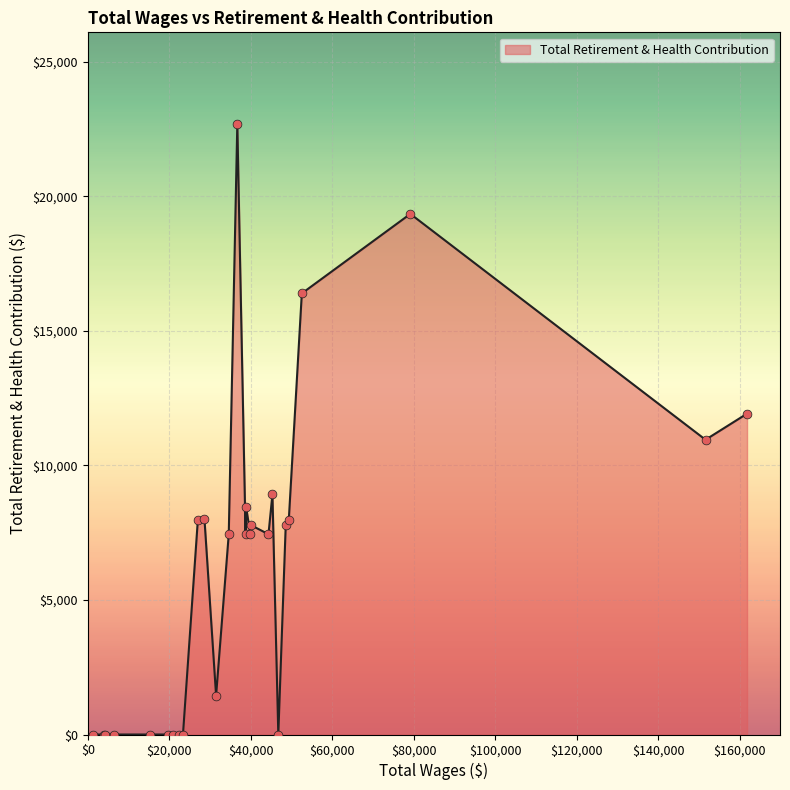

What is the greatest value displayed?

22686